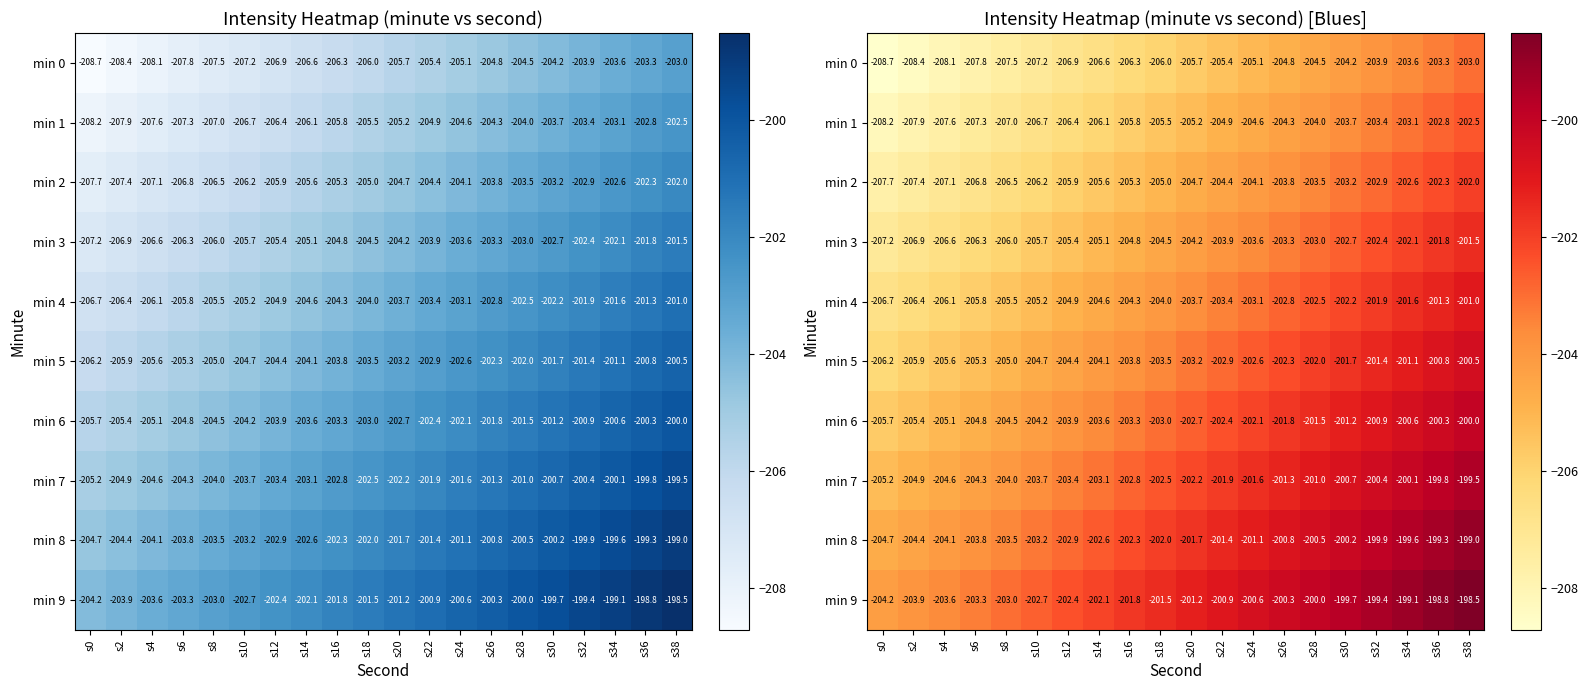

What is the maximum value shown in the chart?

-198.5